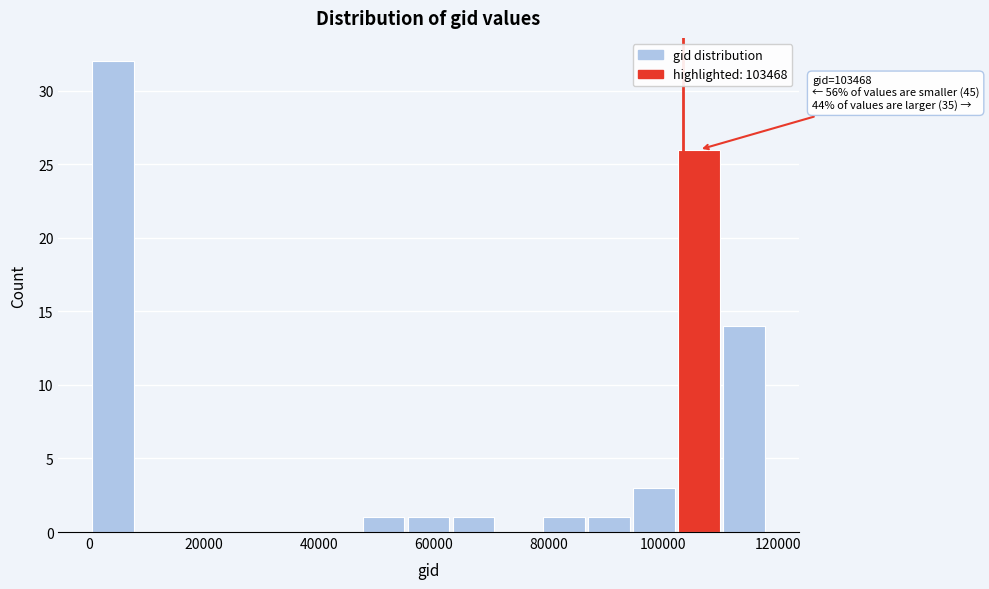

Around what value on the x-axis is the tallest bar? Give the approximate position of its centre, as read against the axis.

4000